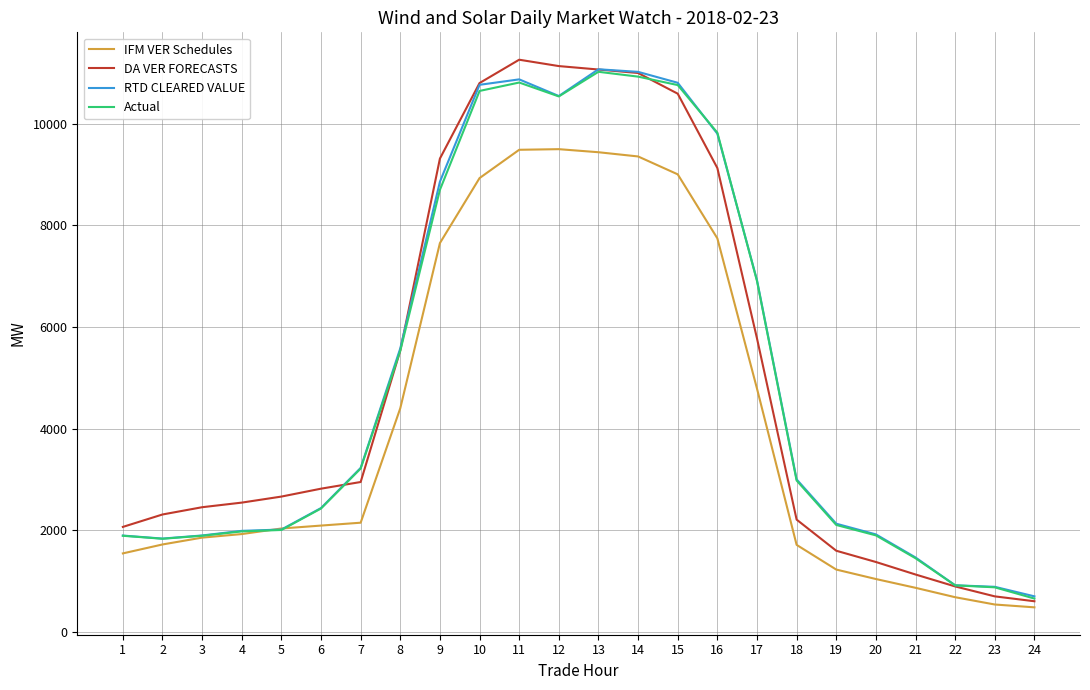

What is the total value across all series at 4?

8427.9